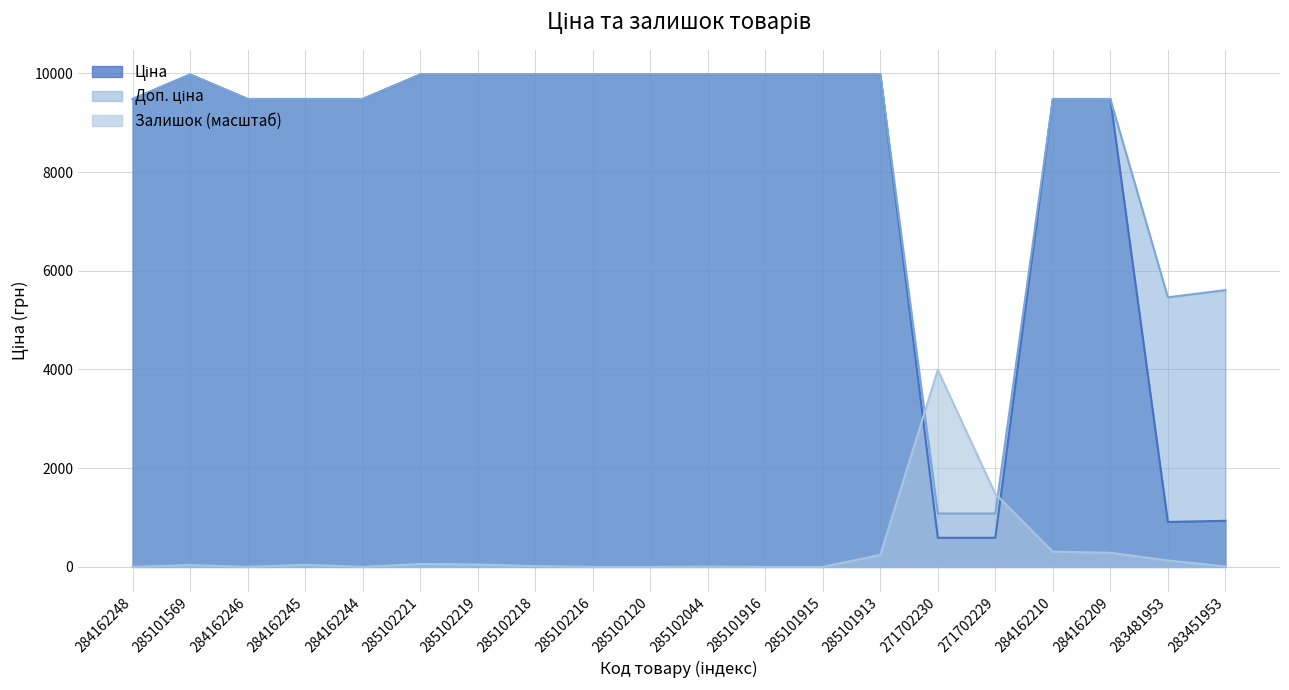

At which label is Ціна closest to 5282?

284162248